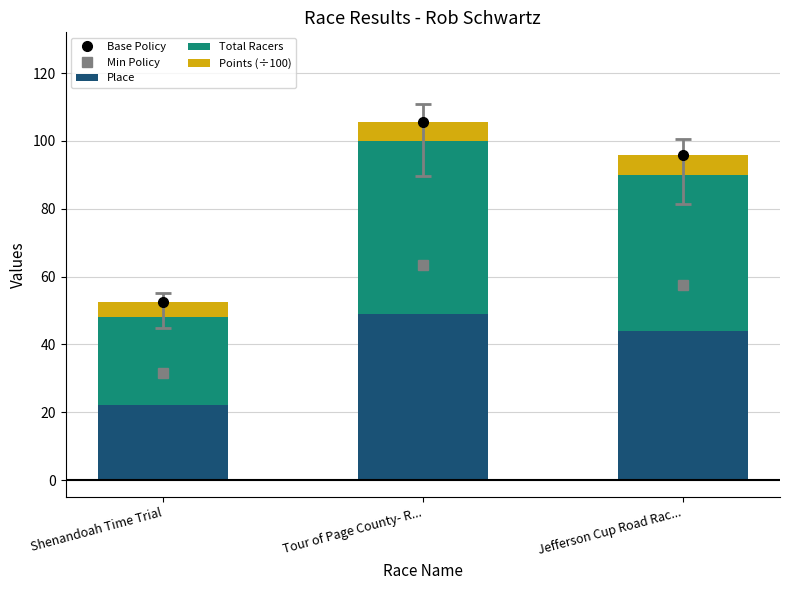

Rank the categories by Points (÷100) value from highest to lowest.

Jefferson Cup Road Rac..., Tour of Page County- R..., Shenandoah Time Trial